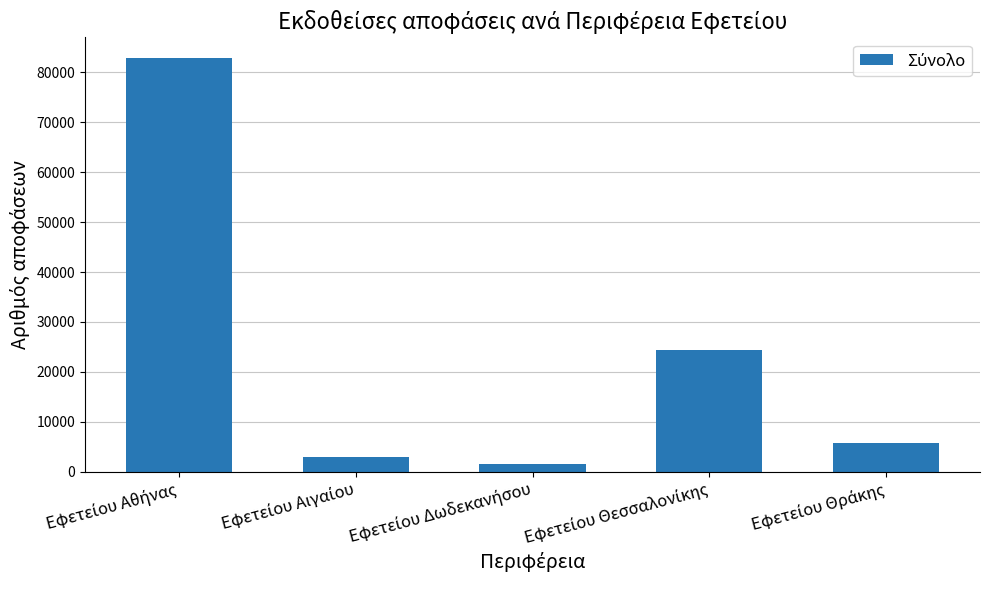

What is the maximum value shown in the chart?

82860